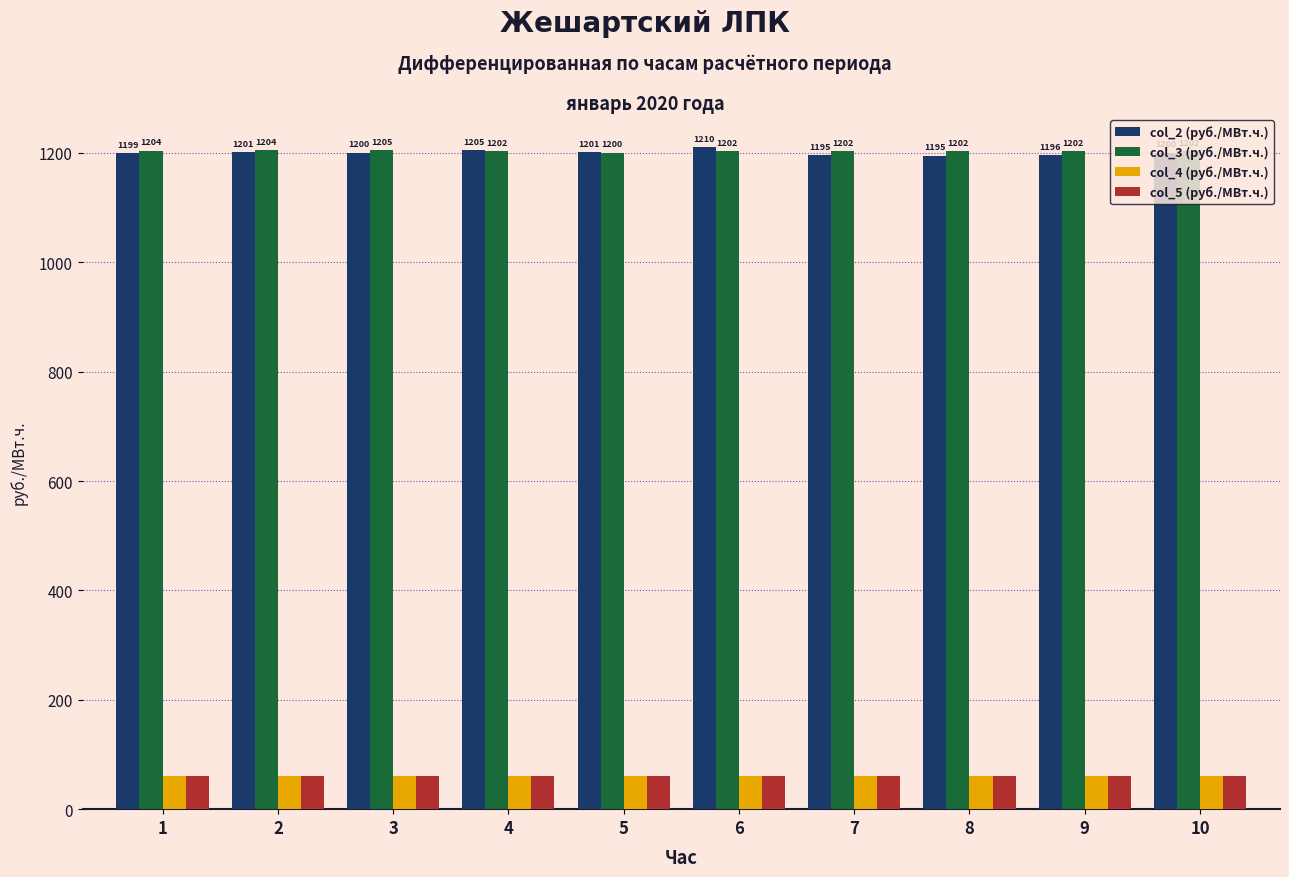

Read the col_4 (руб./МВт.ч.) value at 6.

60.1